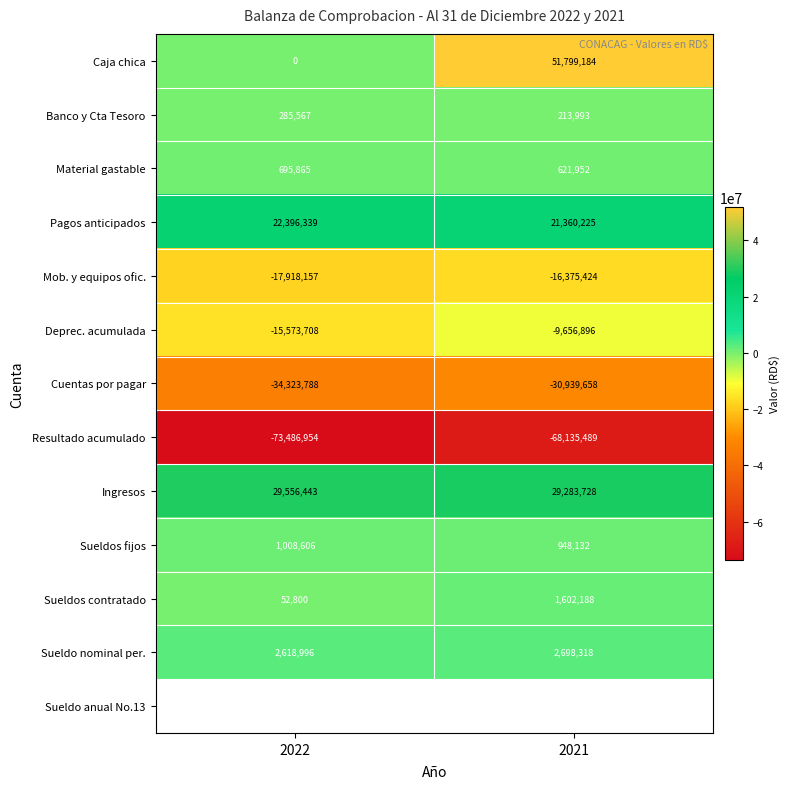

Reading left to right, list all the values displayed in this chart.

Caja chica: 2022=0	2021=51799184
Banco y Cta Tesoro: 2022=285567	2021=213993
Material gastable: 2022=695865	2021=621952
Pagos anticipados: 2022=22396339	2021=21360225
Mob. y equipos ofic.: 2022=-17918157	2021=-16375424
Deprec. acumulada: 2022=-15573708	2021=-9656896
Cuentas por pagar: 2022=-34323788	2021=-30939658
Resultado acumulado: 2022=-73486954	2021=-68135489
Ingresos: 2022=29556443	2021=29283728
Sueldos fijos: 2022=1008606	2021=948132
Sueldos contratado: 2022=52800	2021=1602188
Sueldo nominal per.: 2022=2618996	2021=2698318